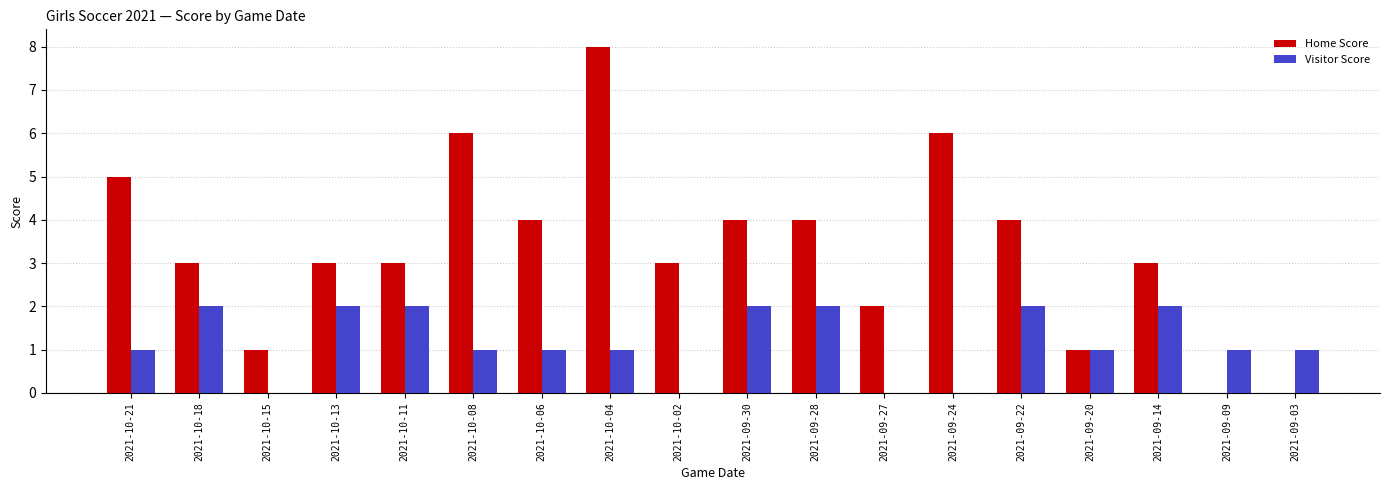

Between 2021-10-21 and 2021-10-04, which series saw the biggest shift?

Home Score